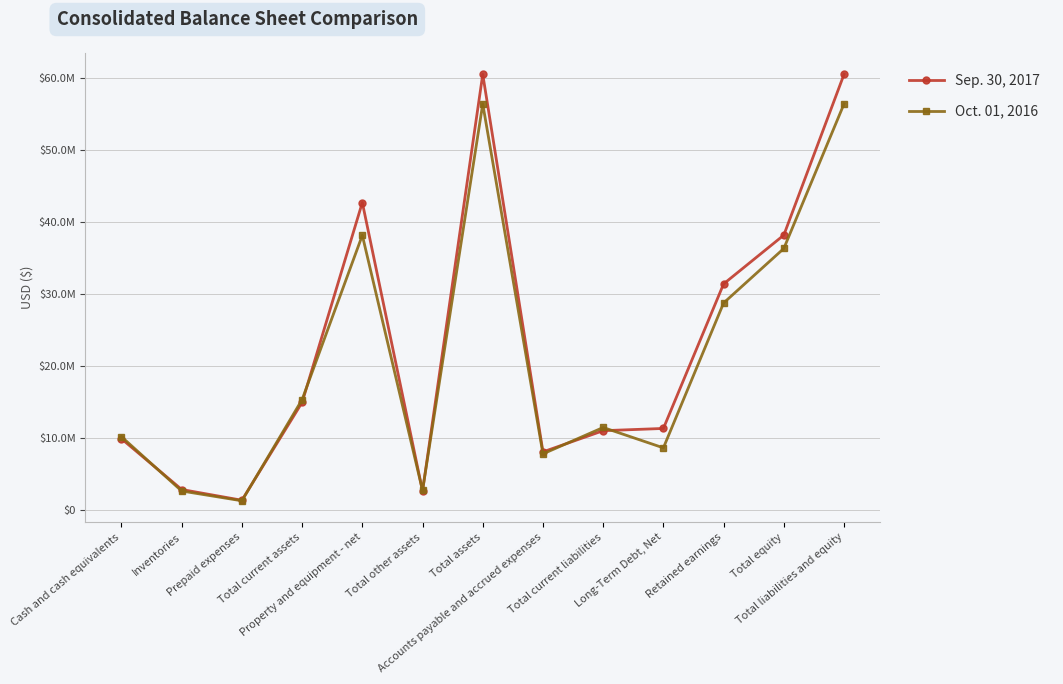

Which series has the widest spread of values?

Sep. 30, 2017